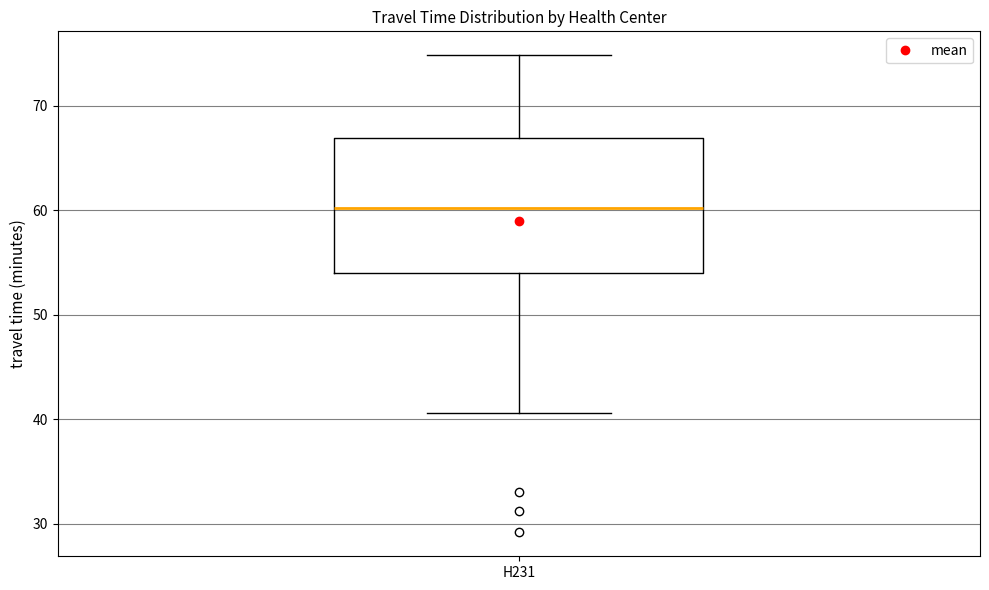

Where is the upper edge of the box for H231 on the y-axis? The values are not printed on the chart, so give them approximately, as read against the axis.

67